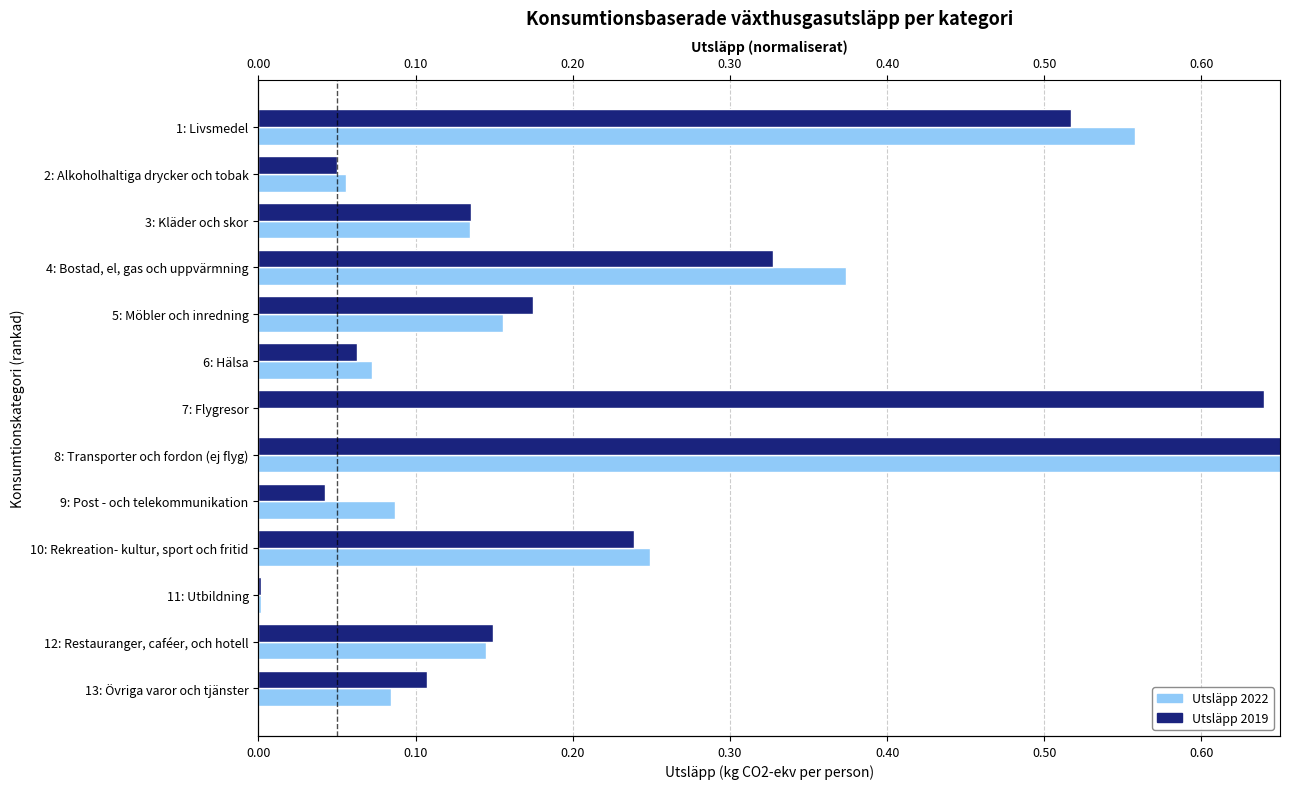

What is the sum of all 2019 values?

3.3